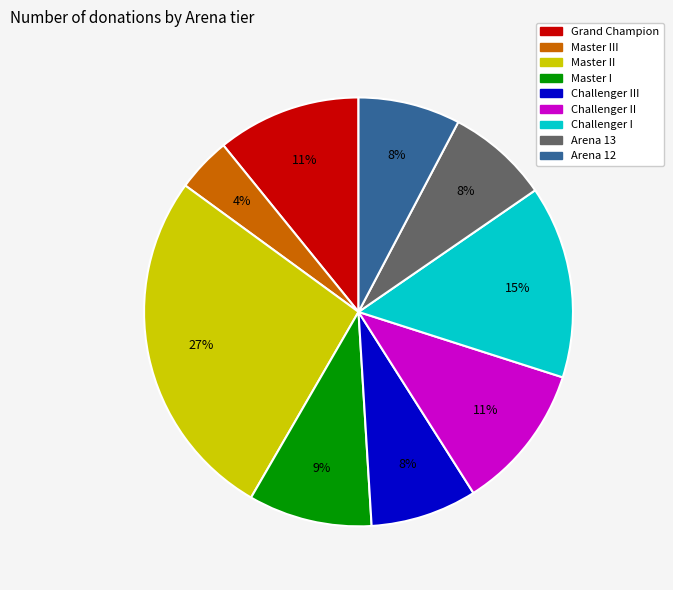

To the nearest percent, what is the combined percentage of Challenger III and Master I?

17%